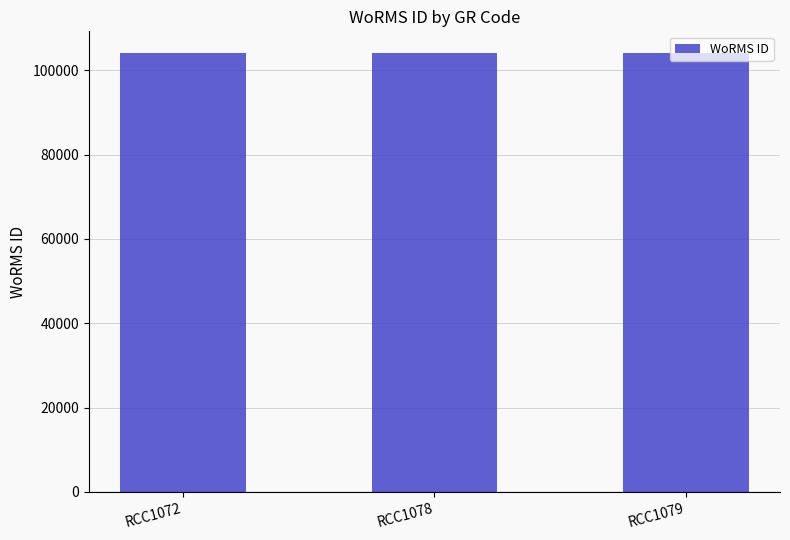

The chart shows a value of 103991 at RCC1078. True or false?

True